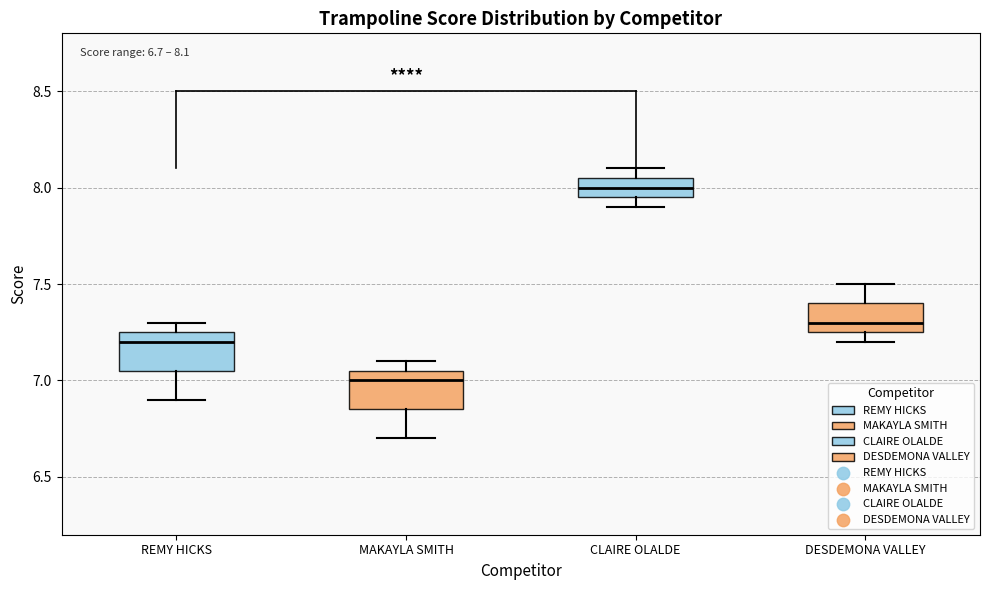

Which box's median line is the lowest?

MAKAYLA SMITH